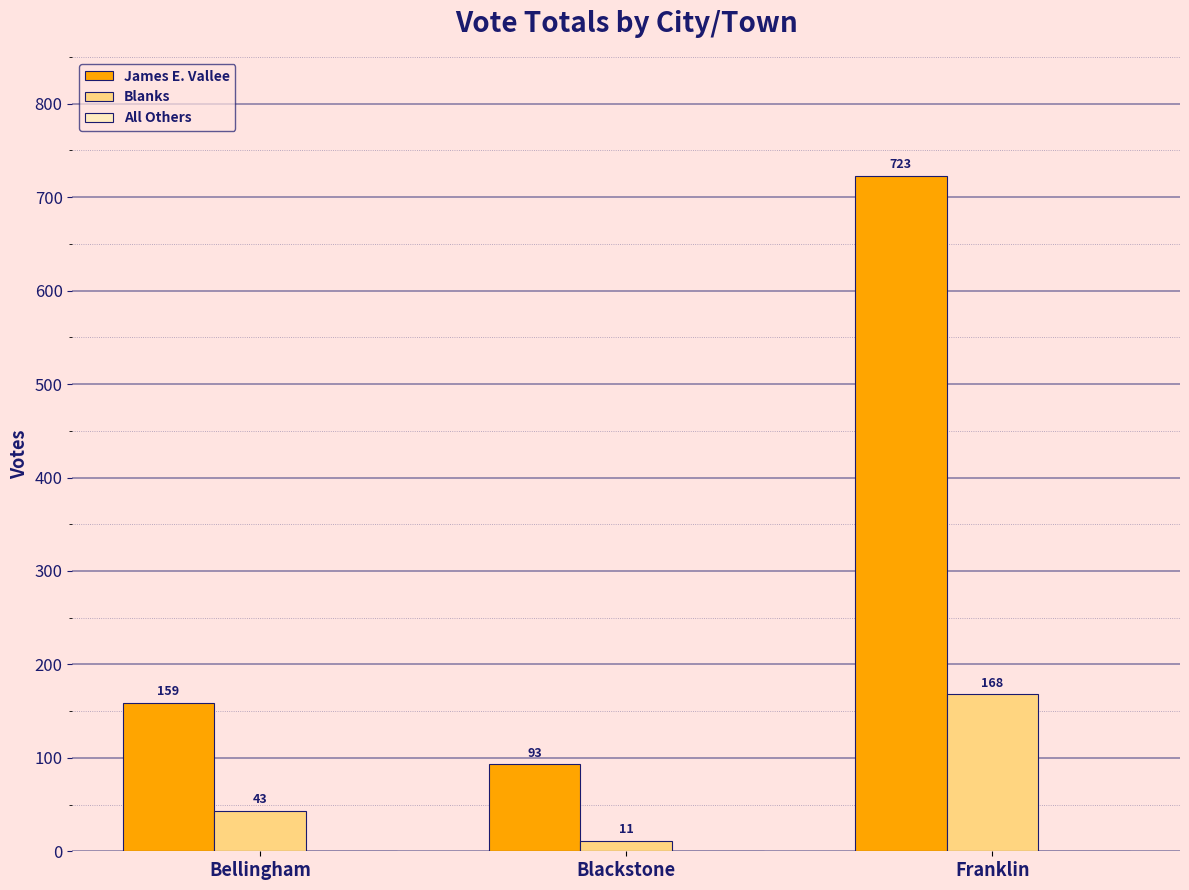

The value of James E. Vallee at Bellingham is 159. True or false?

True